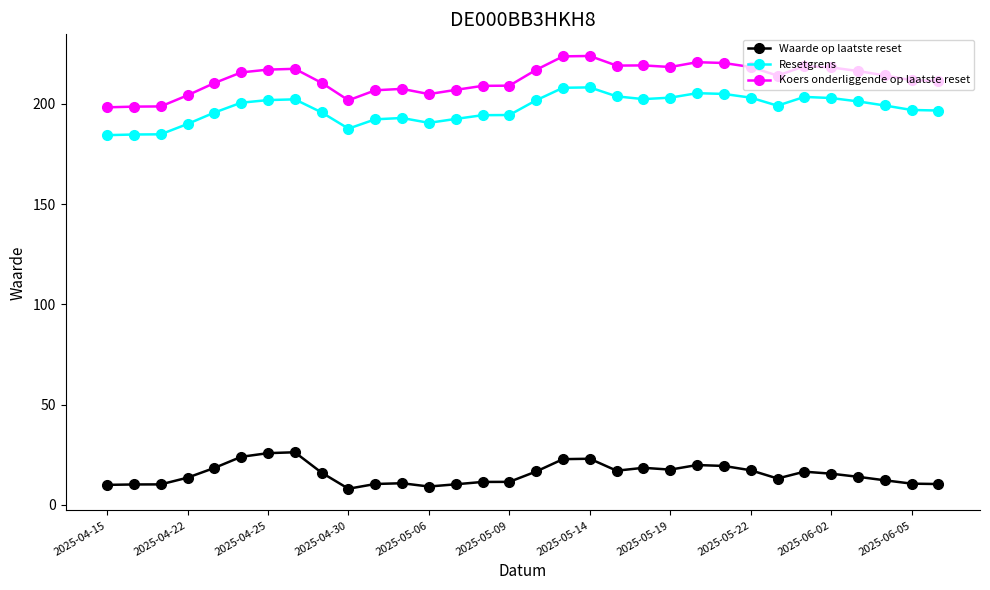

Which series has the largest range (max minus min)?

Koers onderliggende op laatste reset